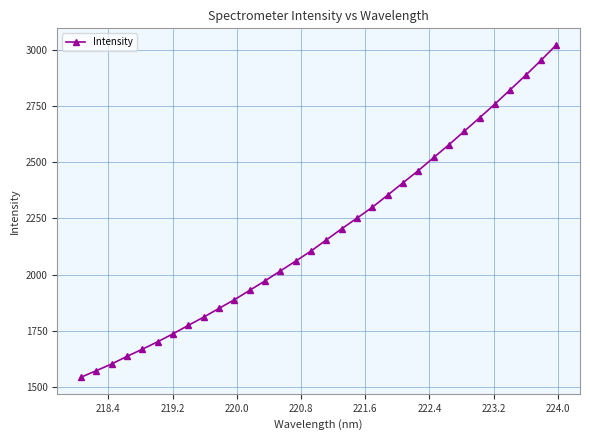

How many lines are shown in the chart?

1